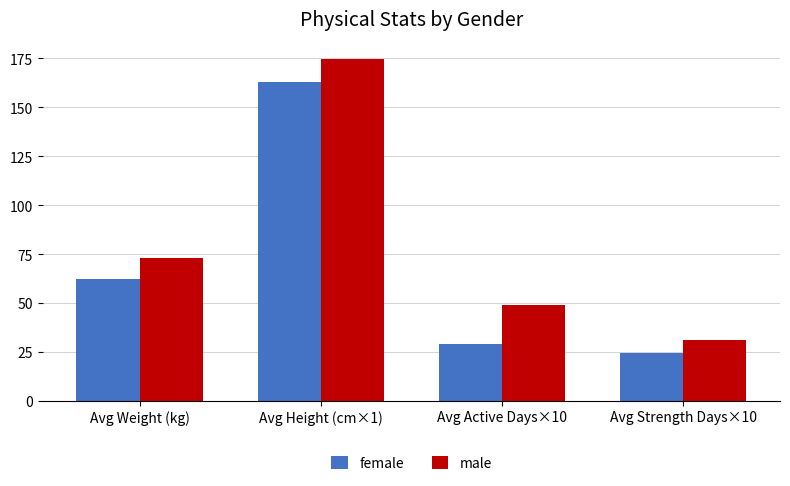

List the series in order of their overall mean, highest first.

male, female